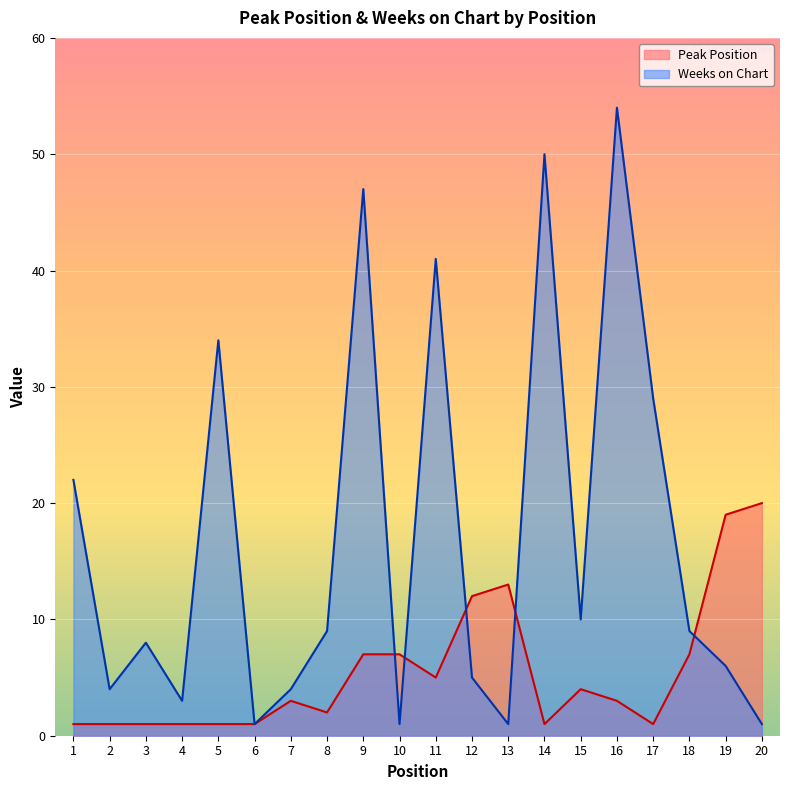

The value of Weeks on Chart at 7 is 4. True or false?

True